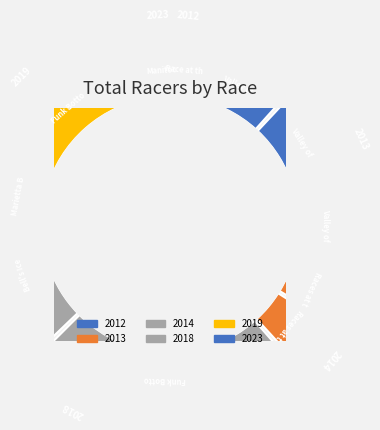

To the nearest percent, what portion does Valley of Fire RR represent?

9%